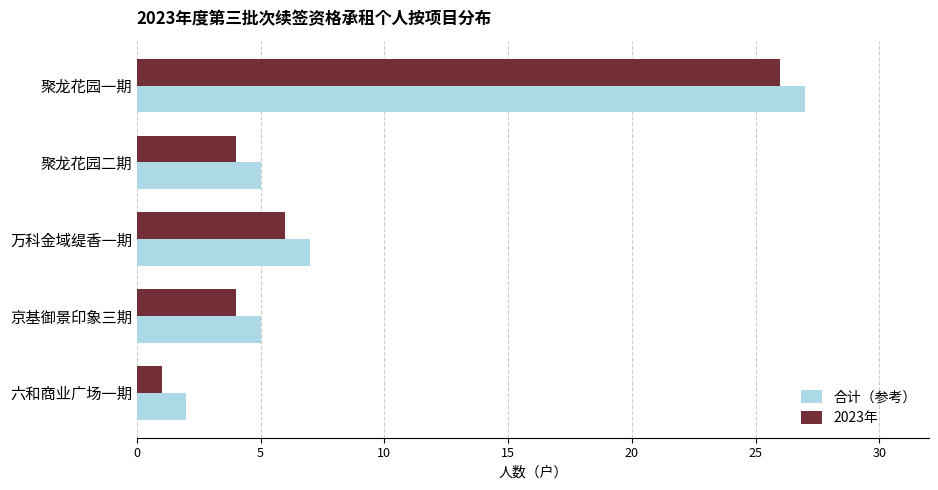

The value of 合计（参考） at 万科金域缇香一期 is 7. True or false?

True